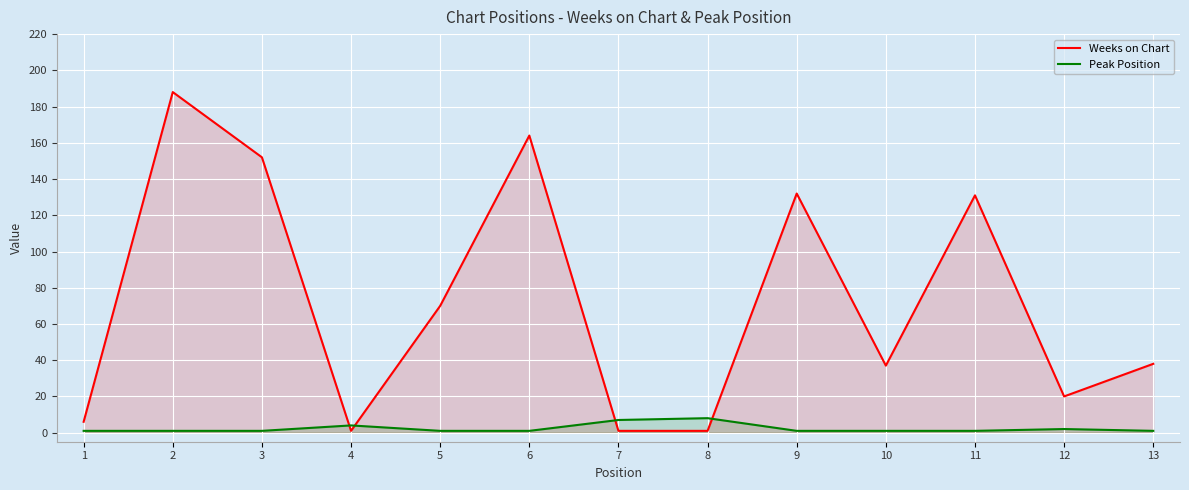

Reading left to right, list all the values displayed in this chart.

Weeks on Chart: 1=6	2=188	3=152	4=1	5=70	6=164	7=1	8=1	9=132	10=37	11=131	12=20	13=38
Peak Position: 1=1	2=1	3=1	4=4	5=1	6=1	7=7	8=8	9=1	10=1	11=1	12=2	13=1